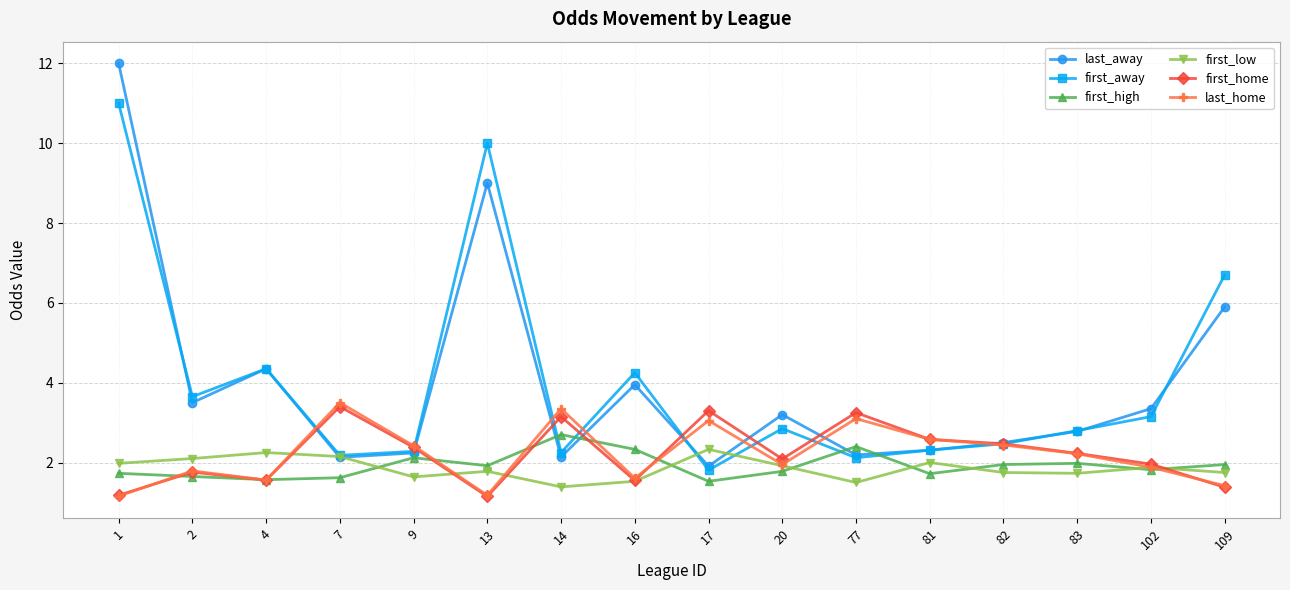

What is the spread (max minus min) of values at 14?

2.0